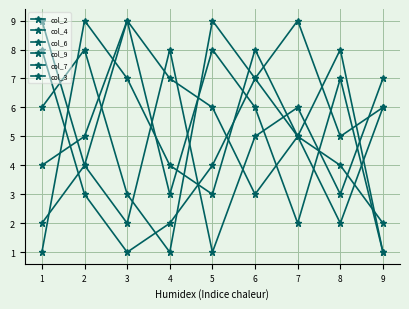

How many data points in col_6 are less than 5?

4